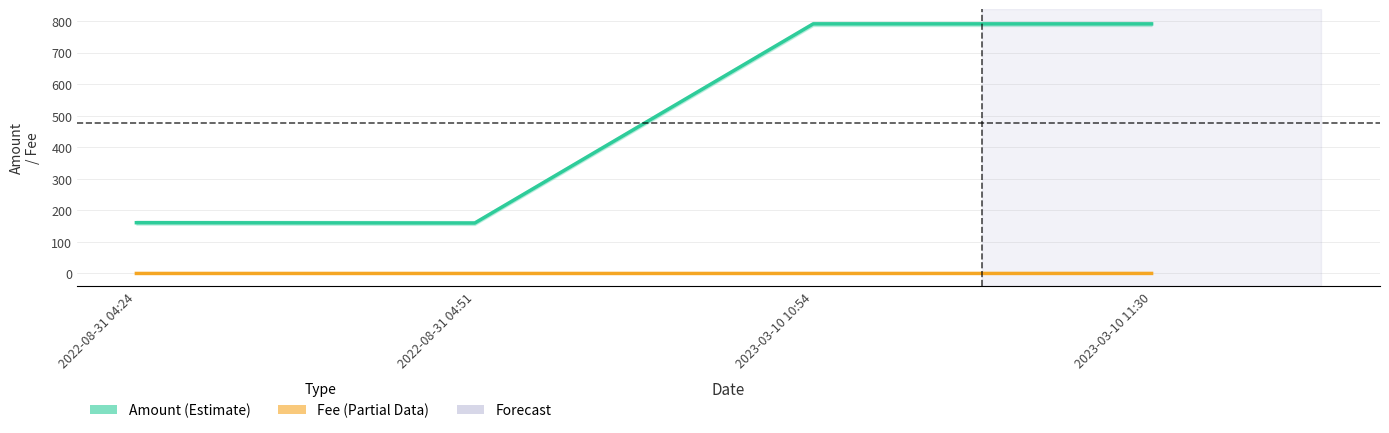

At which label does Amount first exceed 791?

2023-03-10 10:54